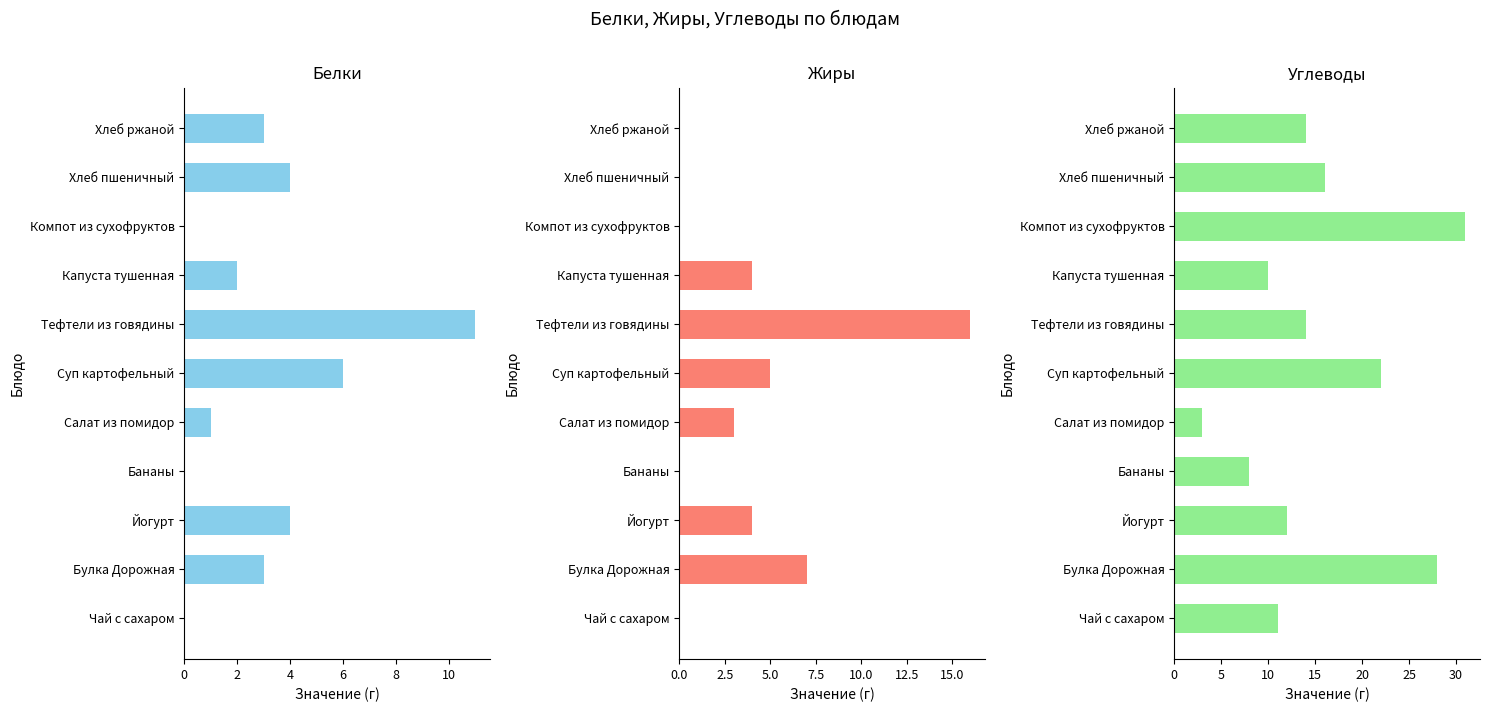

Where is Жиры nearest to the value 8?

Булка Дорожная